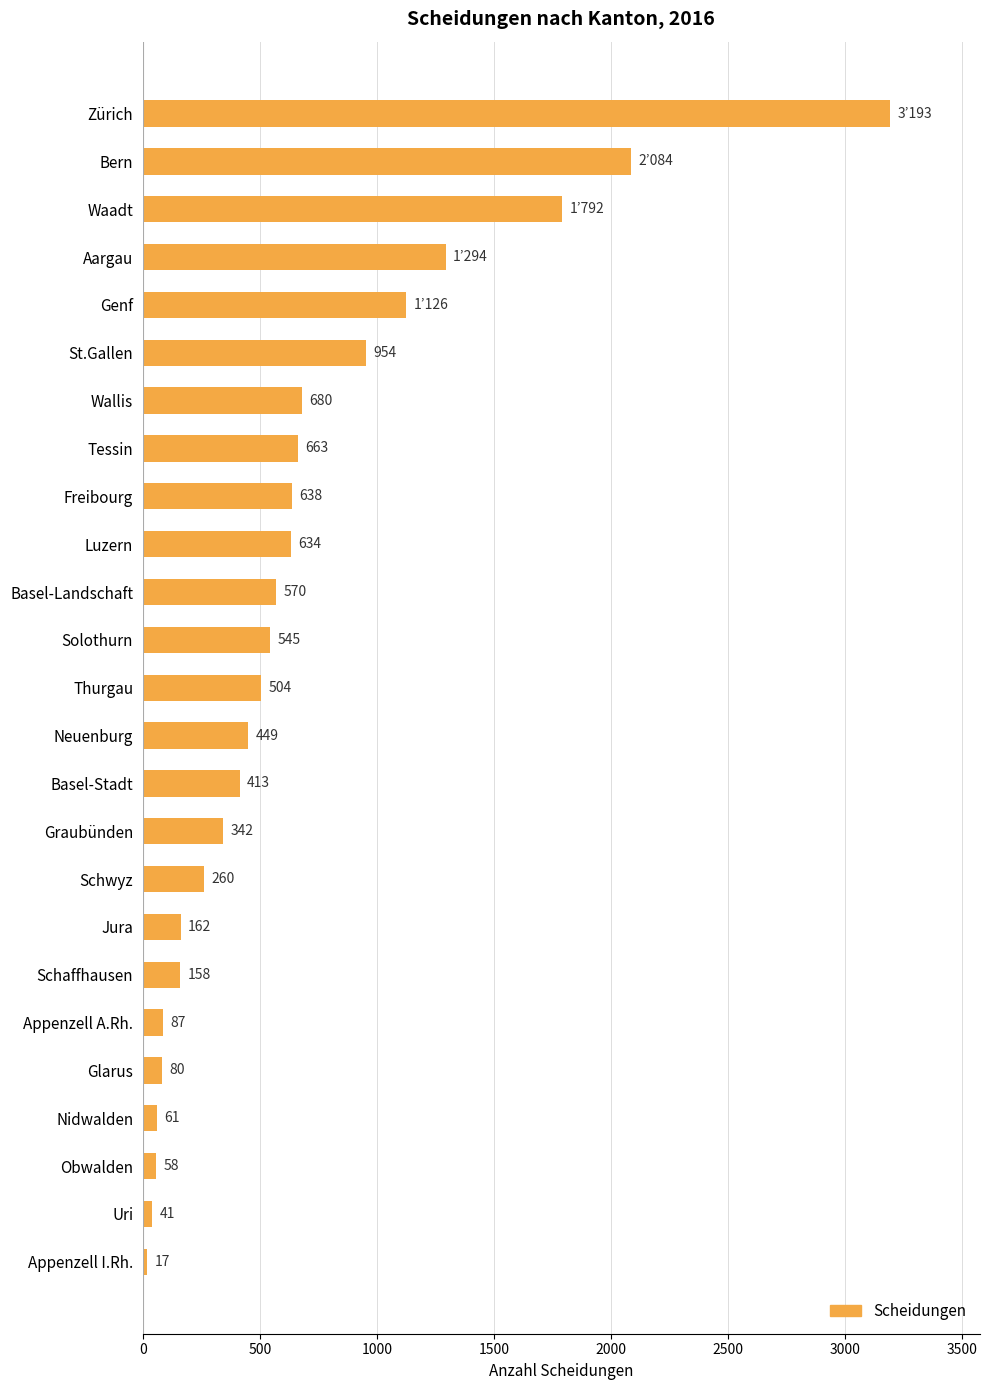

Reading bottom to top, transcribe all the data shown in this chart.

Appenzell I.Rh.=17	Uri=41	Obwalden=58	Nidwalden=61	Glarus=80	Appenzell A.Rh.=87	Schaffhausen=158	Jura=162	Schwyz=260	Graubünden=342	Basel-Stadt=413	Neuenburg=449	Thurgau=504	Solothurn=545	Basel-Landschaft=570	Luzern=634	Freibourg=638	Tessin=663	Wallis=680	St.Gallen=954	Genf=1126	Aargau=1294	Waadt=1792	Bern=2084	Zürich=3193